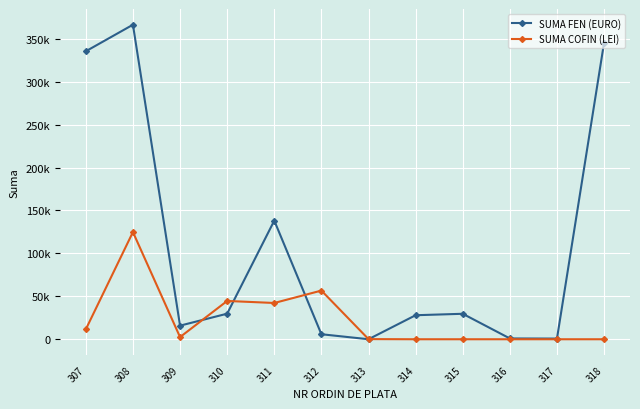

Does the chart display data point markers on the line(s)?

Yes